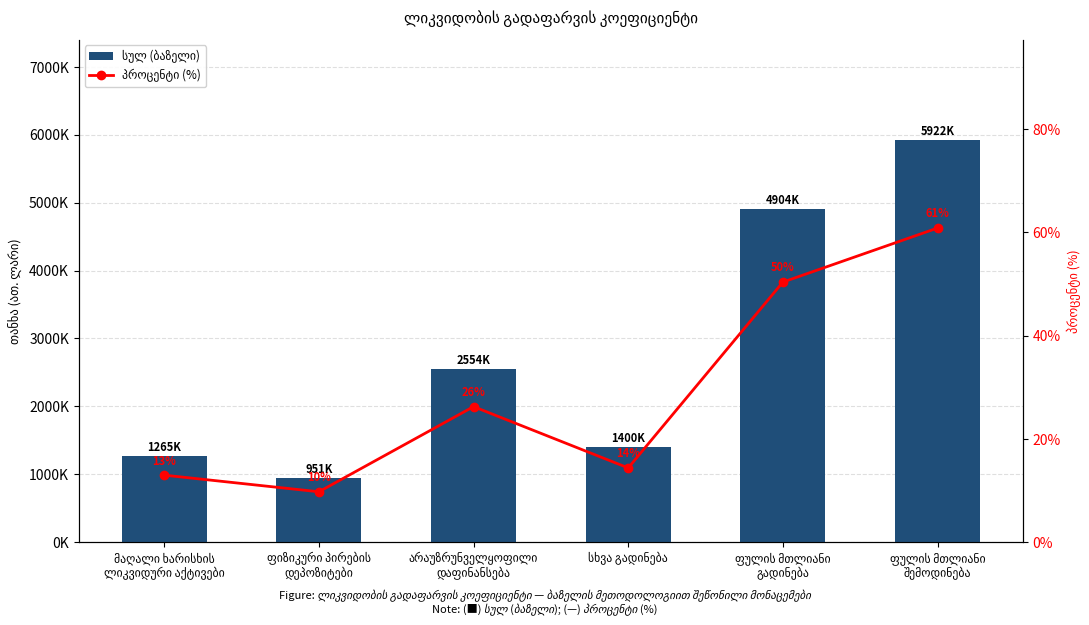

Reading left to right, extract all data points from this chart.

სულ (ბაზელი): 1264830.9	950771.8	2553725.7	1399598.4	4904095.8	5922069.5
პროცენტი (%): 13.0	9.8	26.2	14.4	50.4	60.8